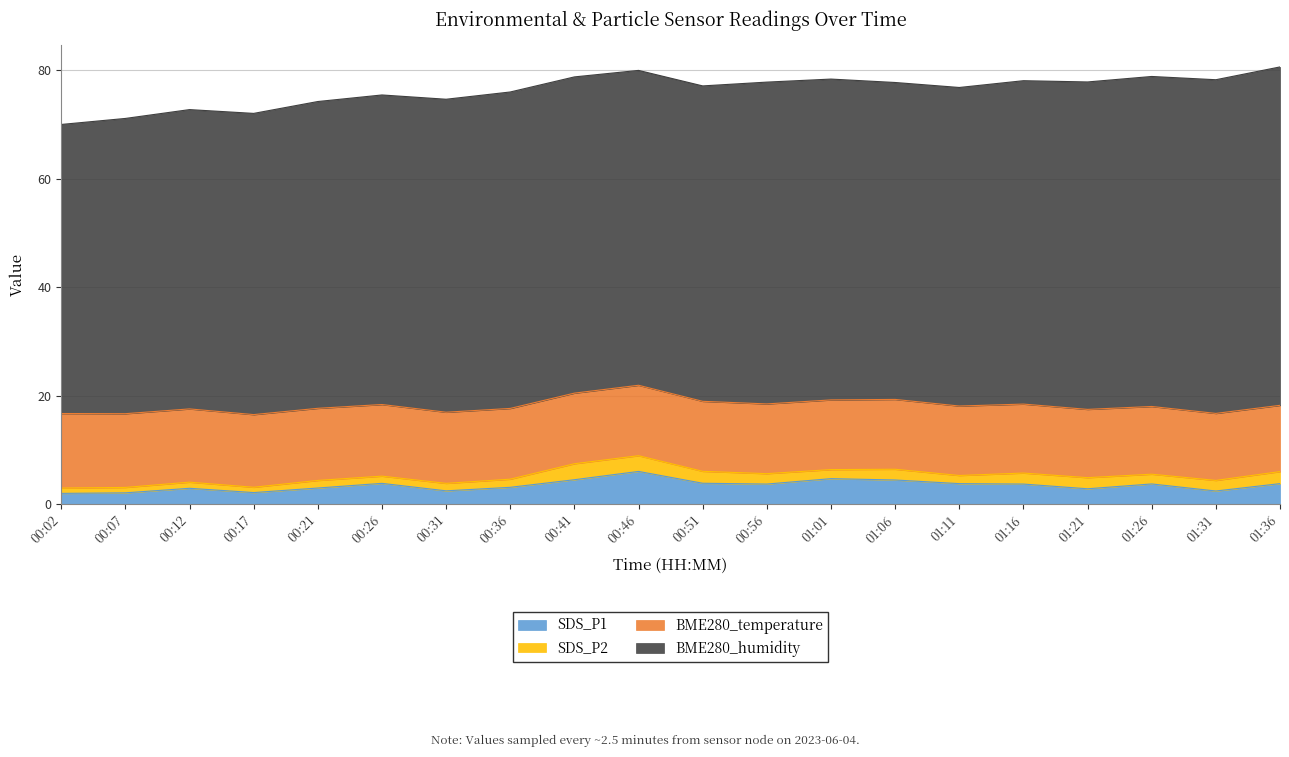

What is the sum of all BME280_humidity values?

1163.4